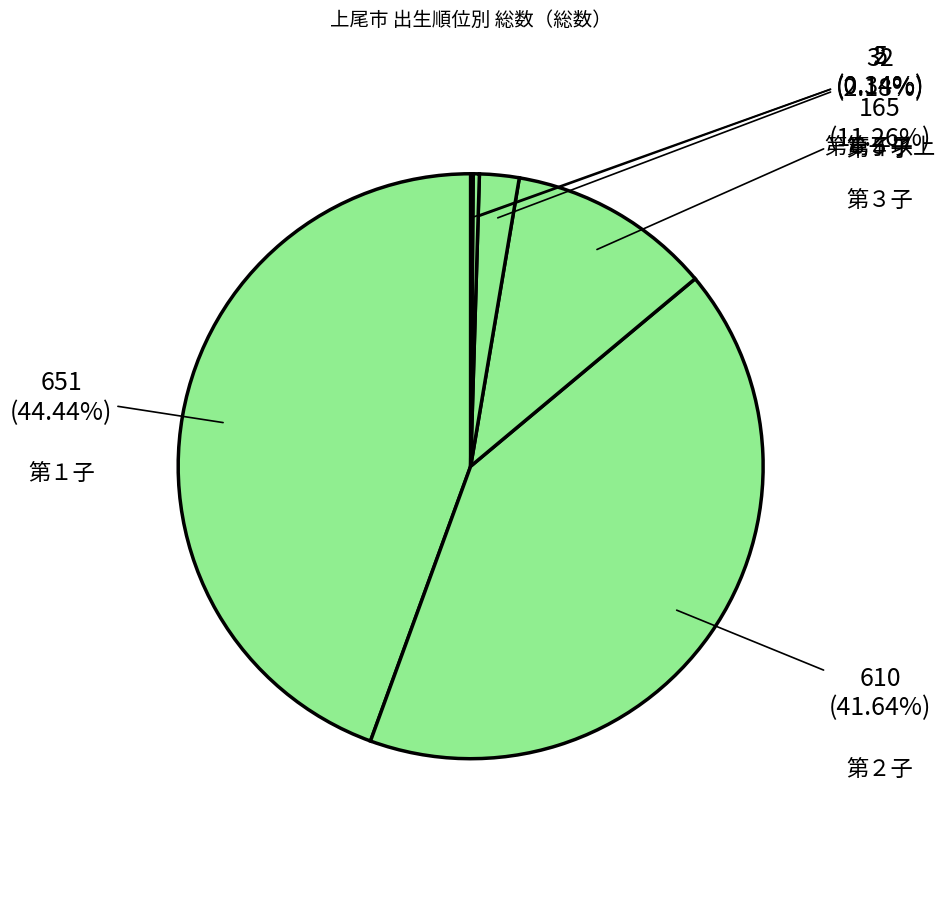

True or false: 第１子 accounts for 32% of the total.

False